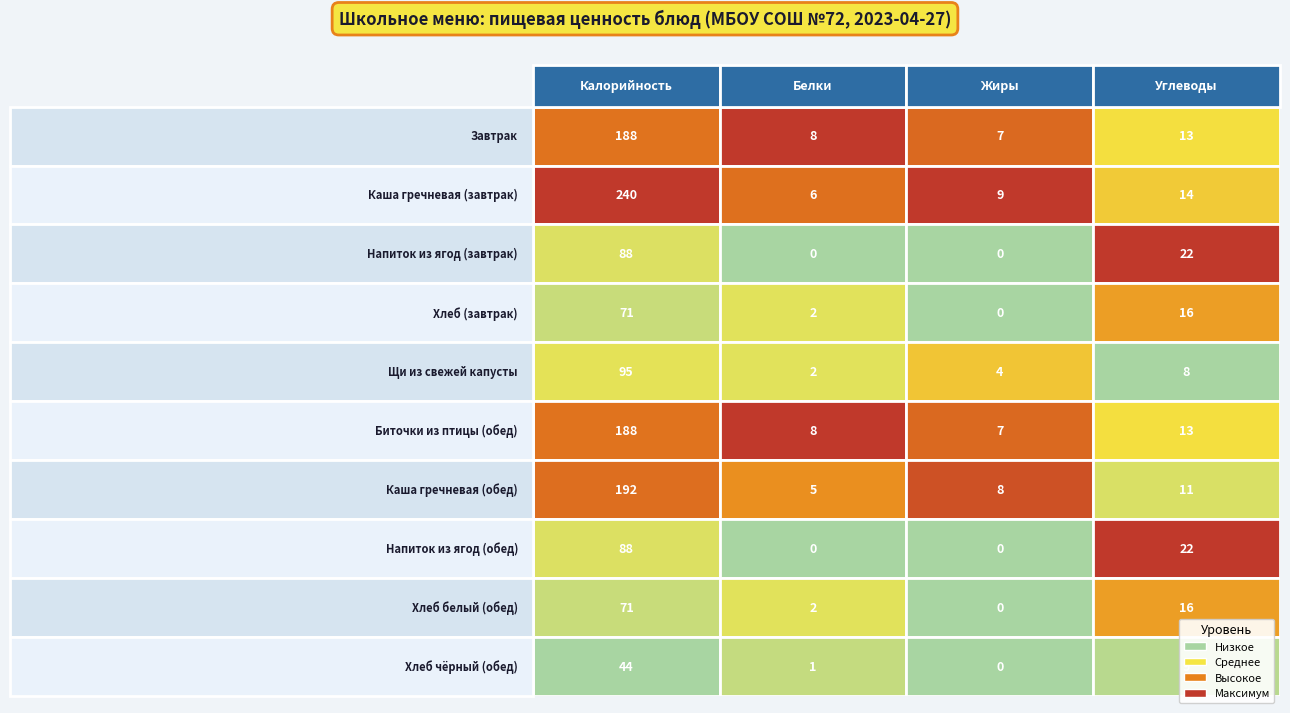

Which category has the highest value in the Биточки из птицы (обед) series?

Калорийность